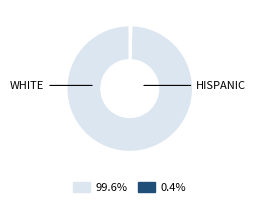

Is there any slice that represents more than half of the pie?

Yes